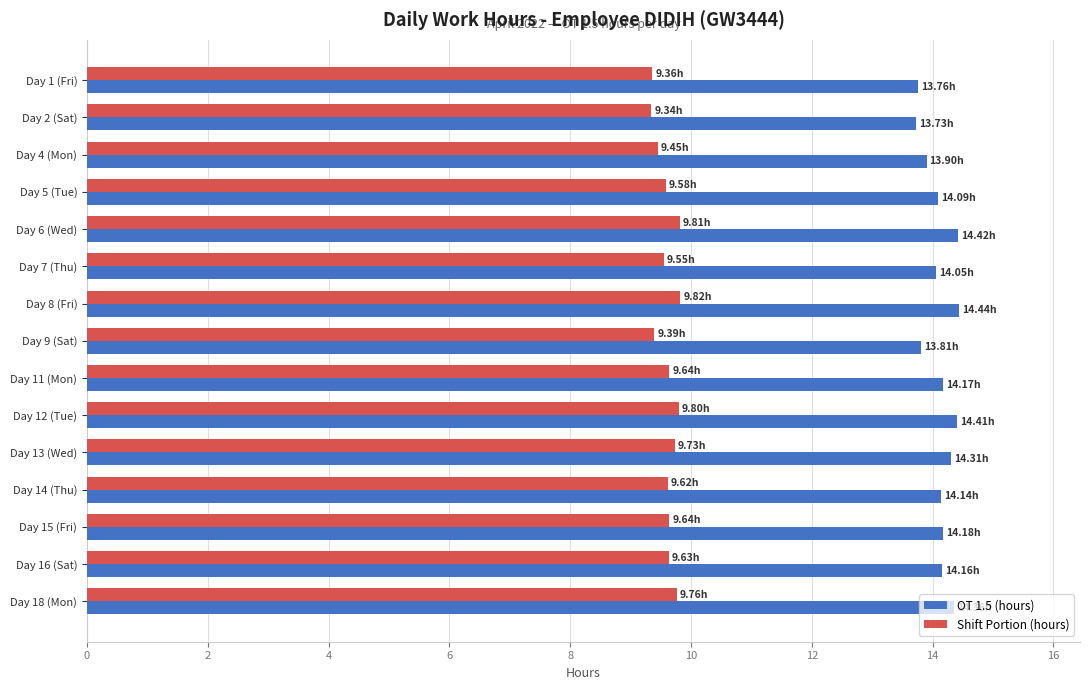

What is the spread (max minus min) of values at Day 5 (Tue)?

4.5